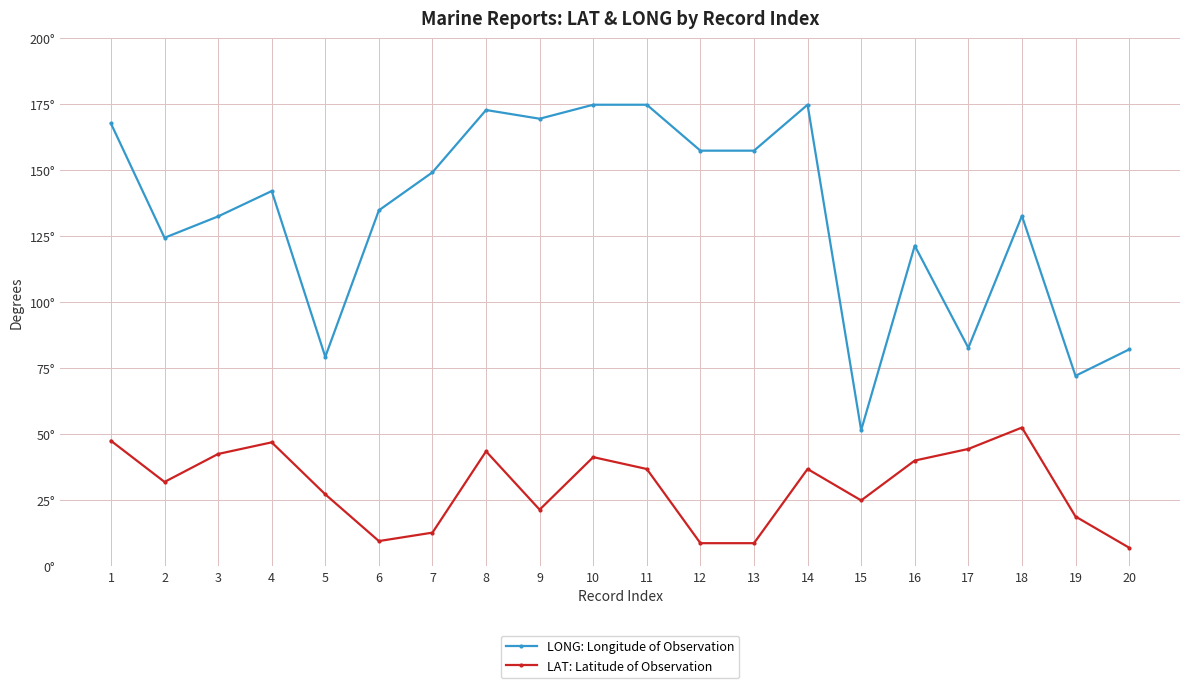

At 1, list the series in order from smallest to largest.

LAT: Latitude of Observation, LONG: Longitude of Observation